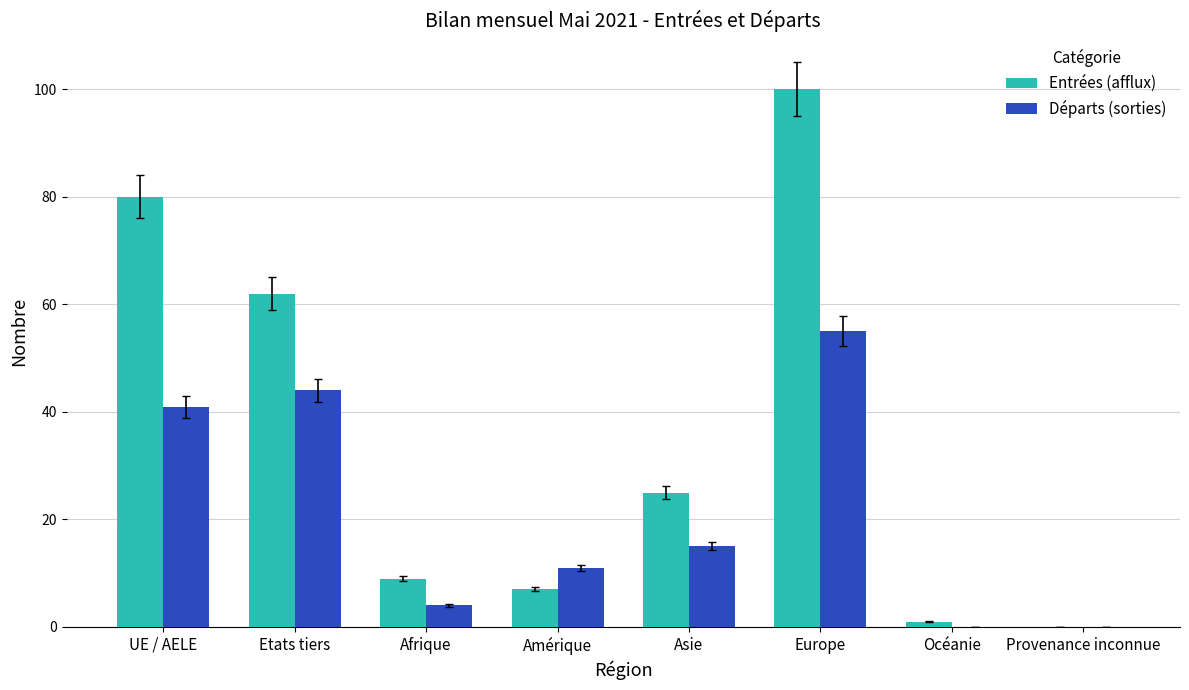

What is the sum of the Entrées (afflux) values at Océanie and UE / AELE?

81